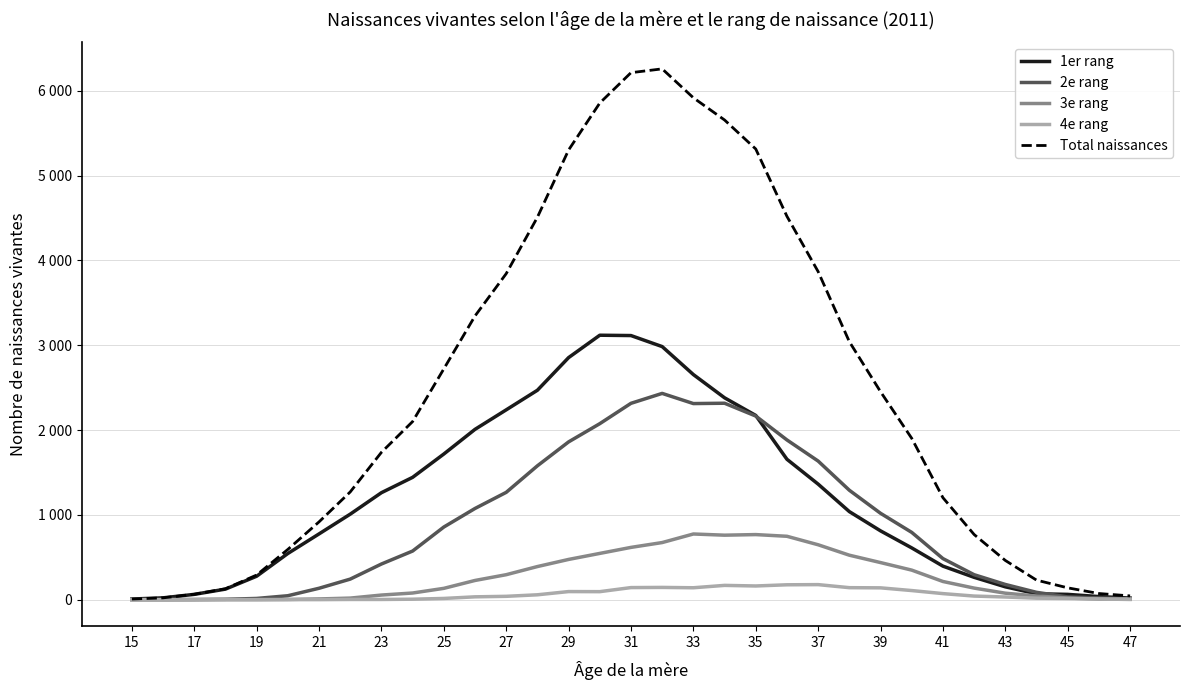

True or false: 1er rang and 3e rang cross at least once.

False